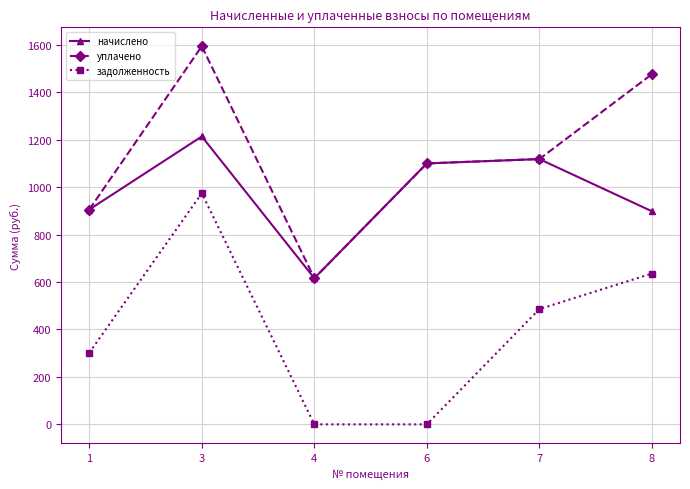

At how many categories does at least one series exceed 798?

5